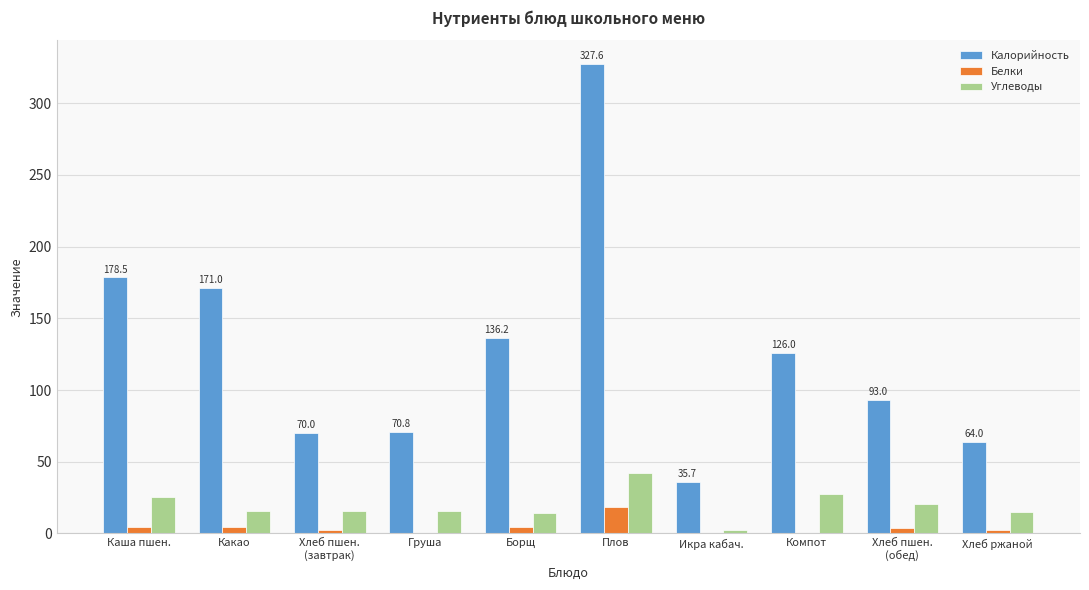

True or false: Углеводы has a value of 20.9 at Хлеб пшен.
(обед).

True